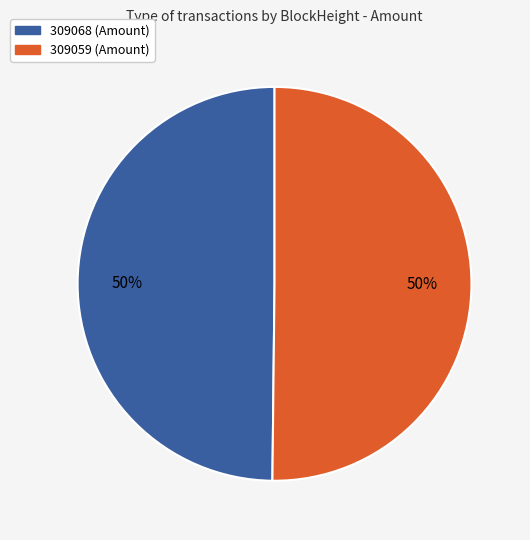

What is the ratio of the value at 309068 to the value at 309059?

1.0